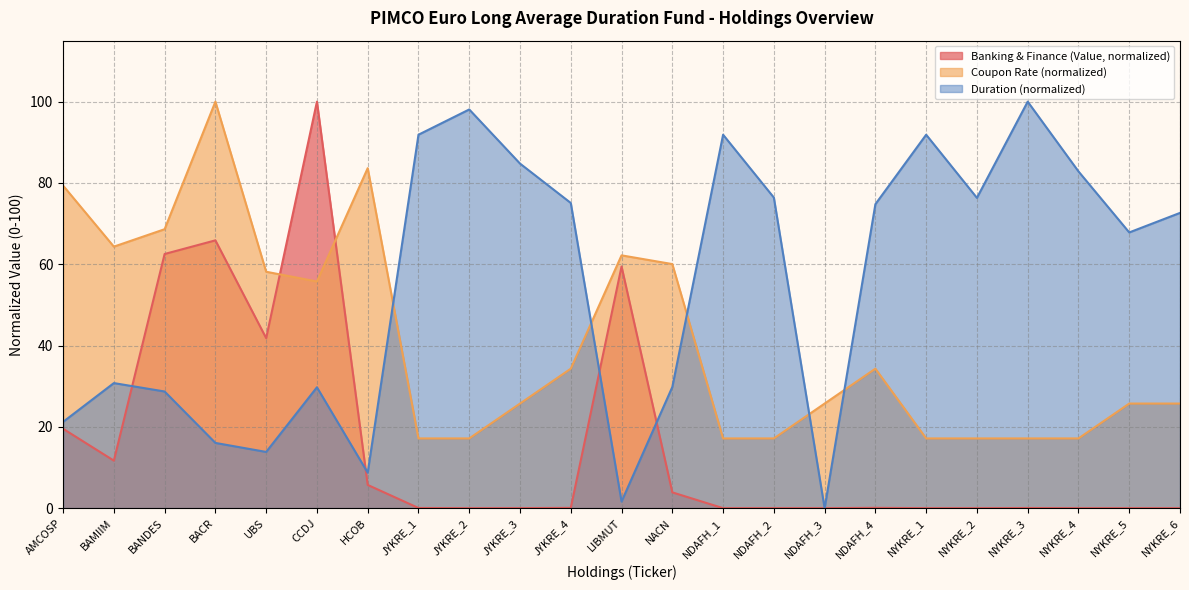

Where is the first local minimum for Coupon Rate?

BAMIIM